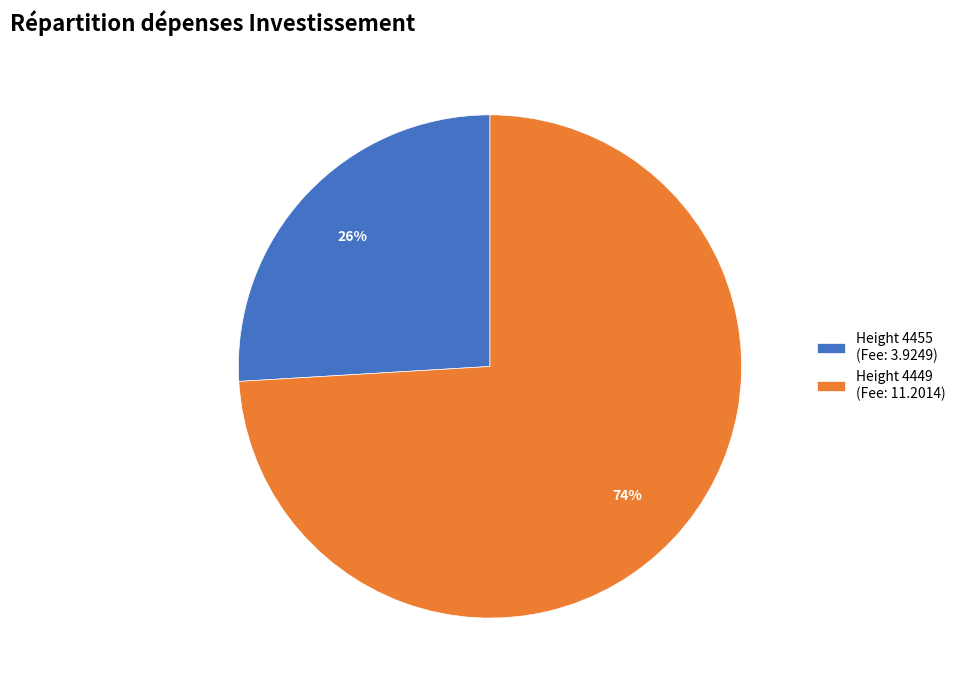

Which slice is the largest?

Height 4449